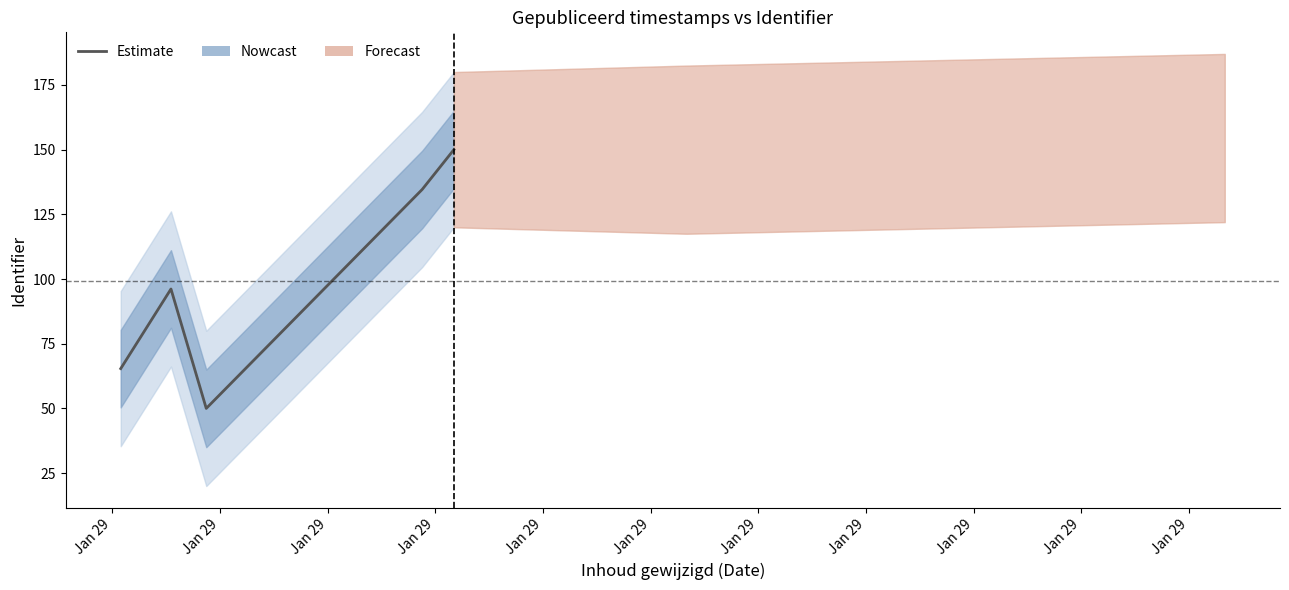

What is the change in value from Jan 29 to Jan 29?

-15.4